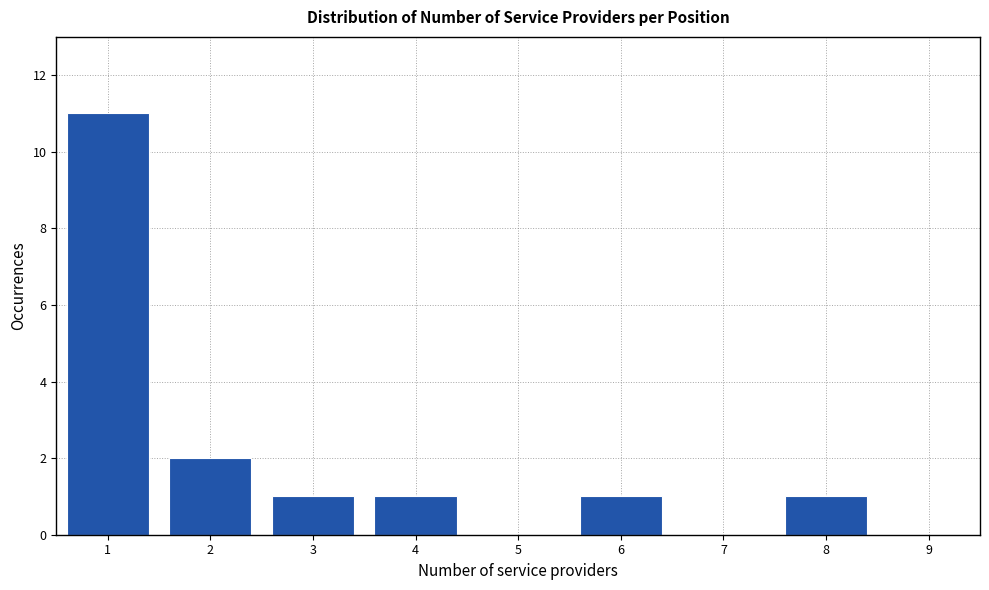

Reading left to right, list every bar in this chart as the range it spans on the x-axis followed by its height. The values are not printed on the chart, so give them approximately, as read against the axis.

0.5 to 1.5: 11
1.5 to 2.5: 2
2.5 to 3.5: 1
3.5 to 4.5: 1
4.5 to 5.5: 0
5.5 to 6.5: 1
6.5 to 7.5: 0
7.5 to 8.5: 1